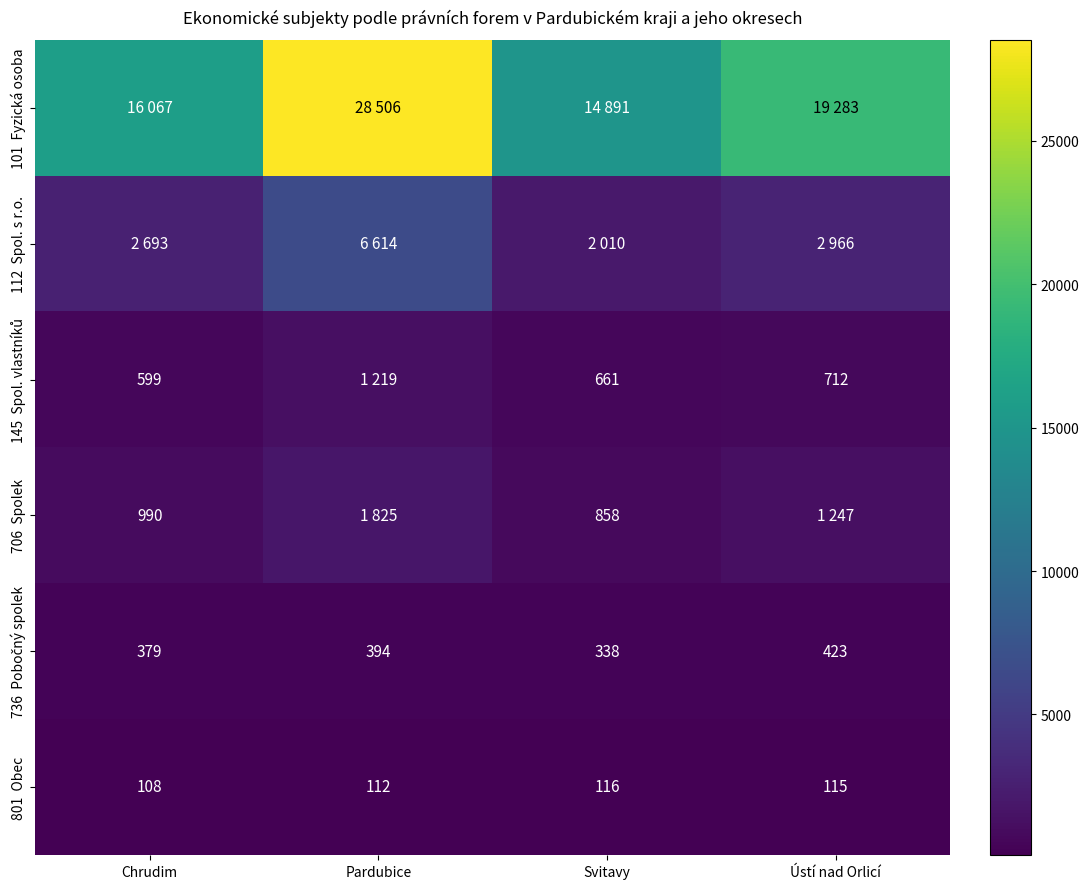

How many data points in 101 Fyzická osoba are less than 19283?

2